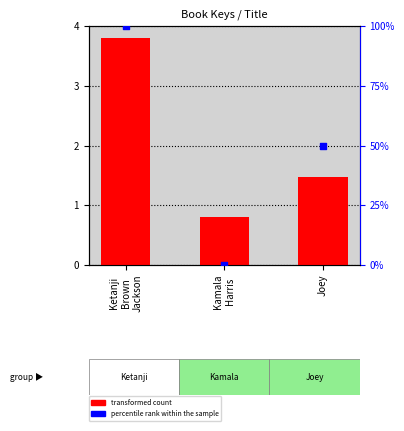

Which series contains the lowest Y value?

percentile rank within the sample